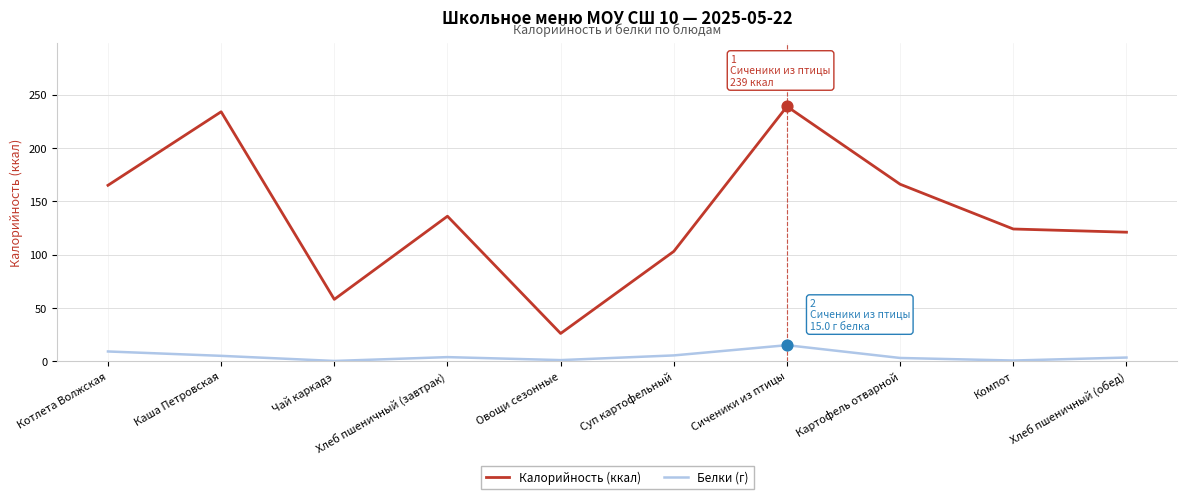

Is the value of Калорийность (ккал) at Сиченики из птицы greater than the value of Белки (г) at Картофель отварной?

Yes